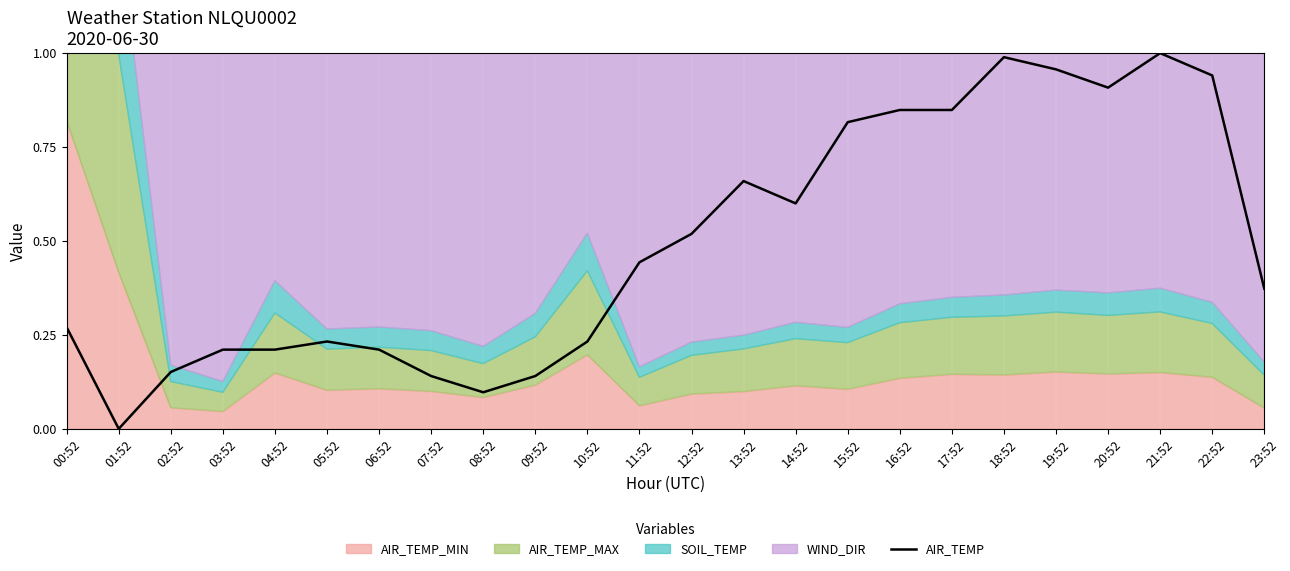

Count the number of values greater than 0.

23